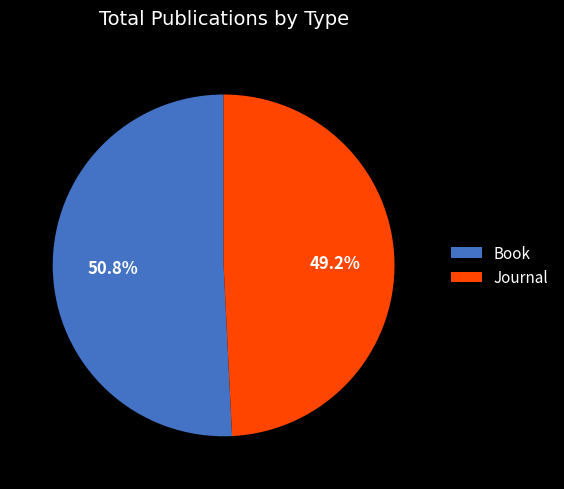

Does Book represent more than half of the total?

Yes